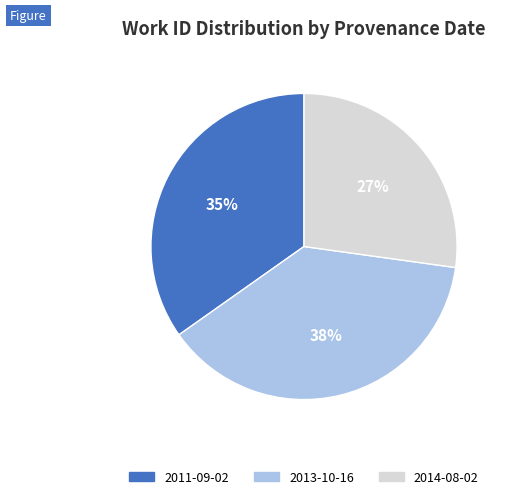

To the nearest percent, what is the average slice percentage?

33%